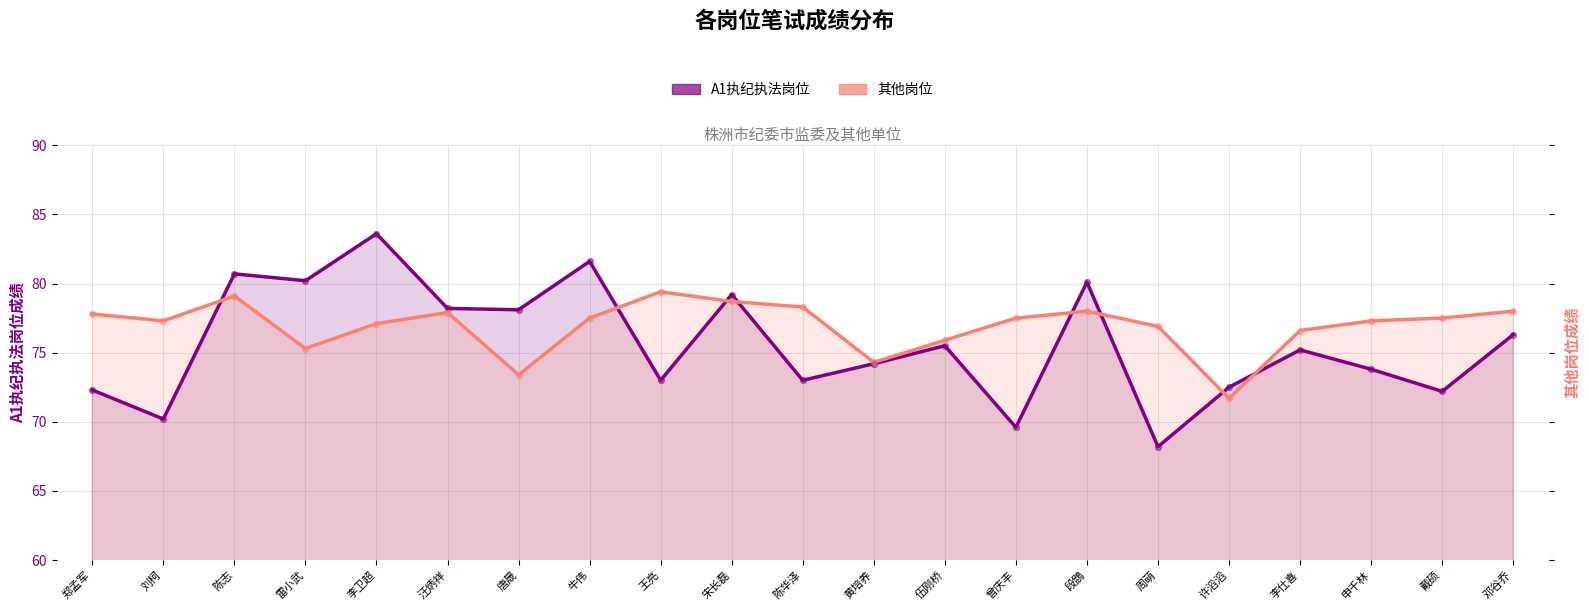

What is the total value across all series at 戴硕?

149.7